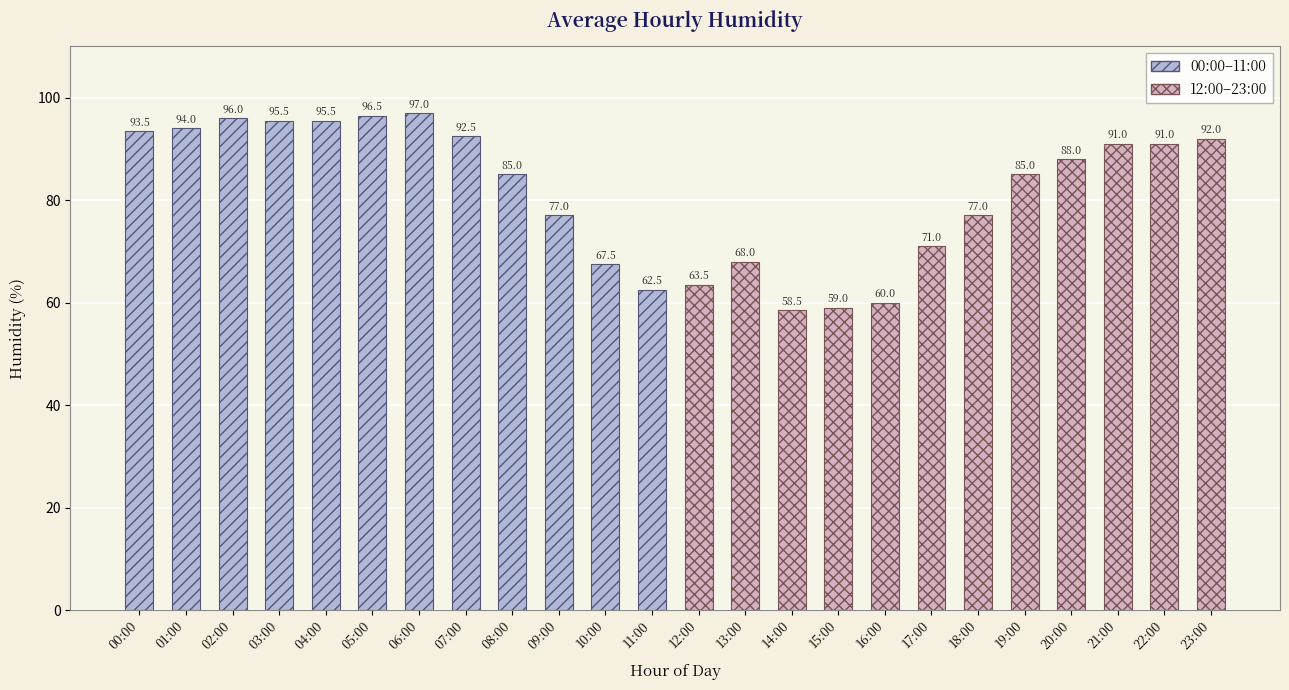

Is it true that 00:00–11:00 equals 161.2 at 01:00?

False